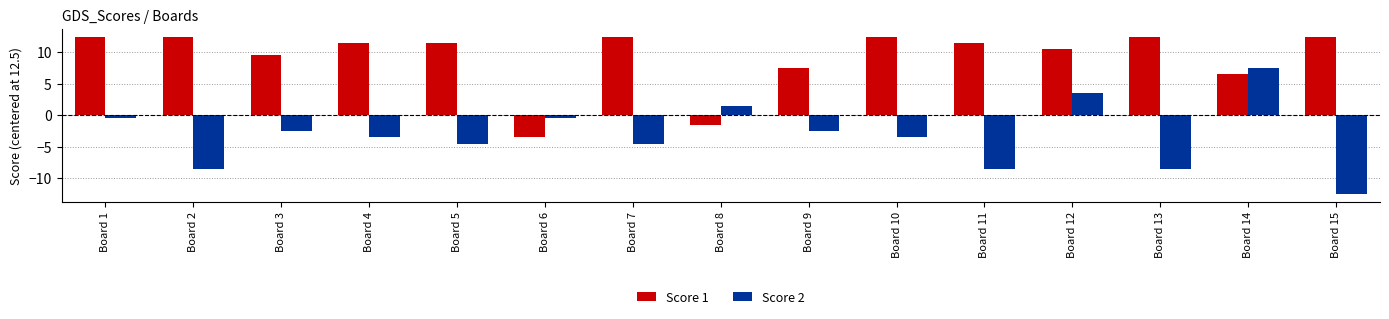

Reading left to right, transcribe all the data shown in this chart.

Score 1: 12.5	12.5	9.5	11.5	11.5	-3.5	12.5	-1.5	7.5	12.5	11.5	10.5	12.5	6.5	12.5
Score 2: -0.5	-8.5	-2.5	-3.5	-4.5	-0.5	-4.5	1.5	-2.5	-3.5	-8.5	3.5	-8.5	7.5	-12.5